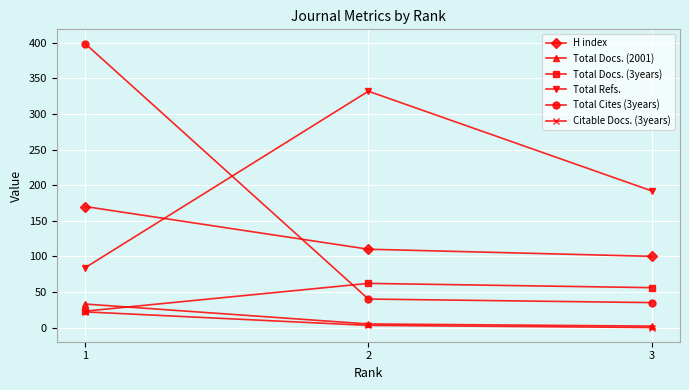

What is the difference between the Total Docs. (3years) values at 2 and 1?

39